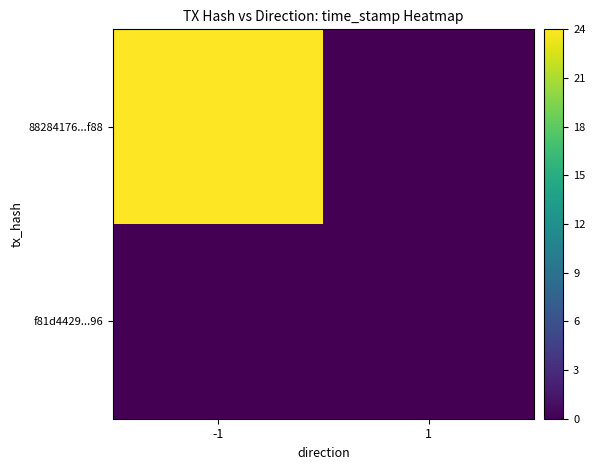

What is the spread (max minus min) of values at -1?

24